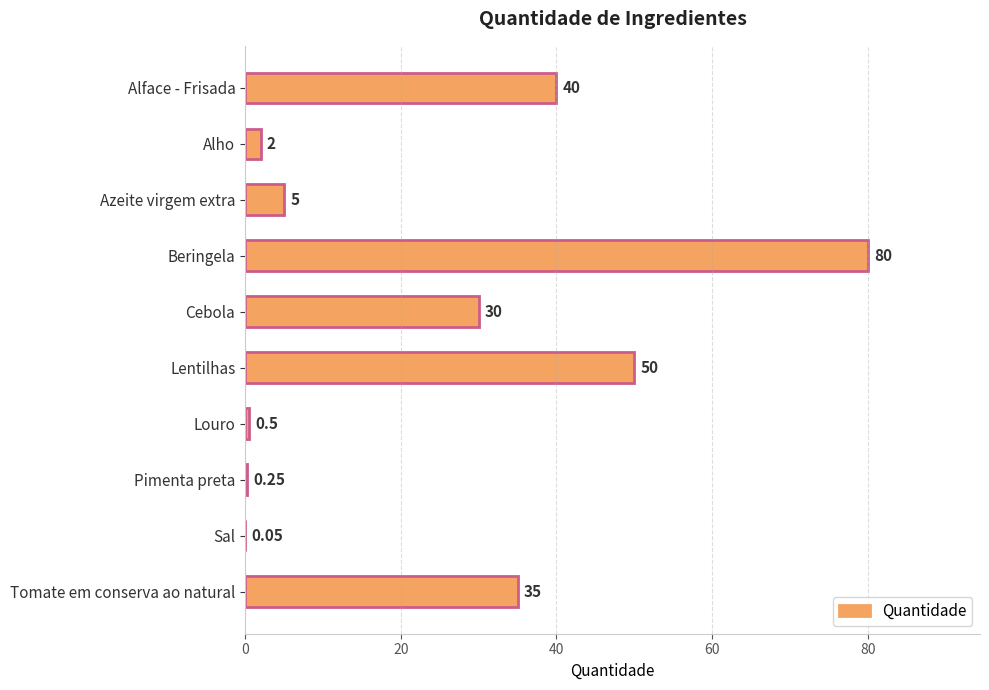

Between Pimenta preta and Alface - Frisada, which is larger?

Alface - Frisada